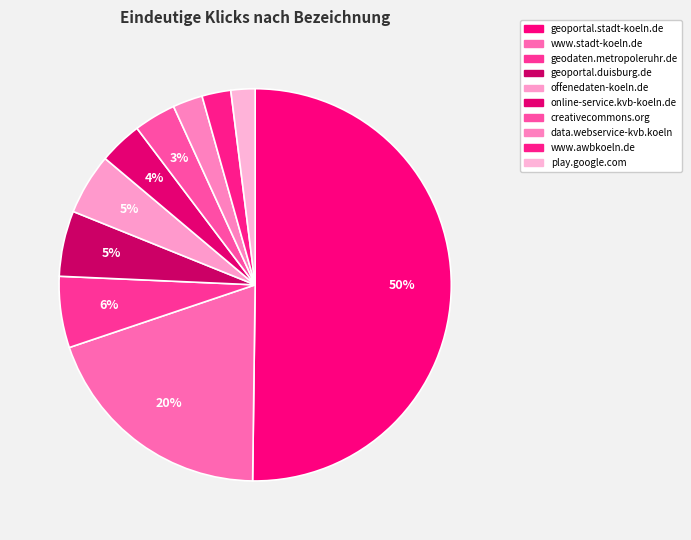

Count the number of slices in the pie.

10